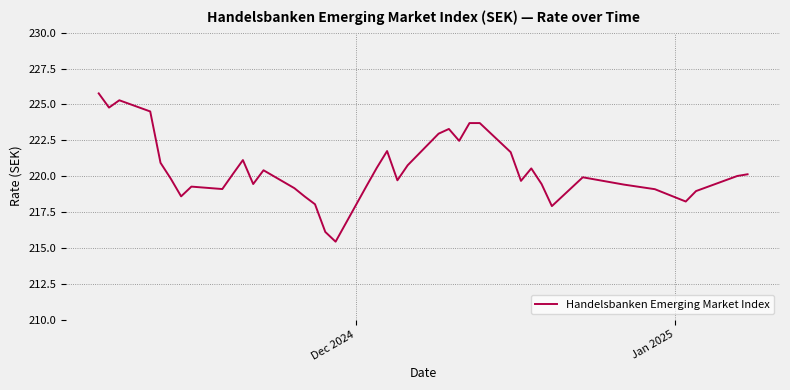

What is the maximum value shown in the chart?

225.8